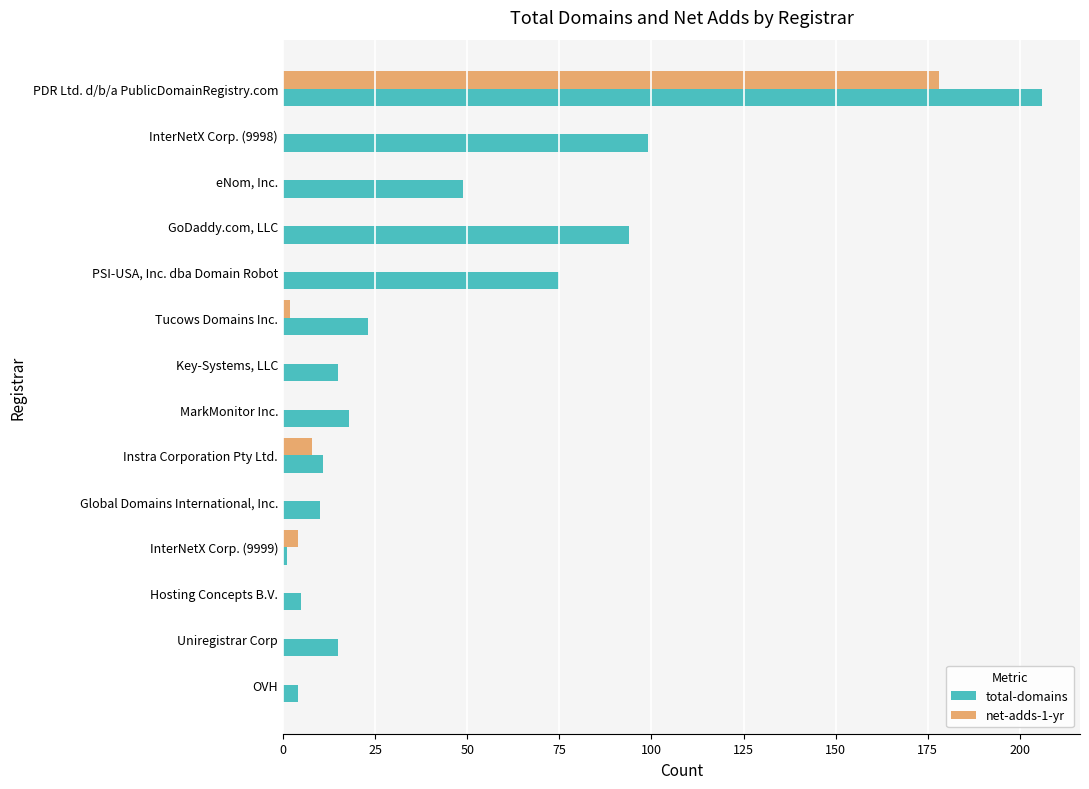

The value of net-adds-1-yr at Instra Corporation Pty Ltd. is 8. True or false?

True